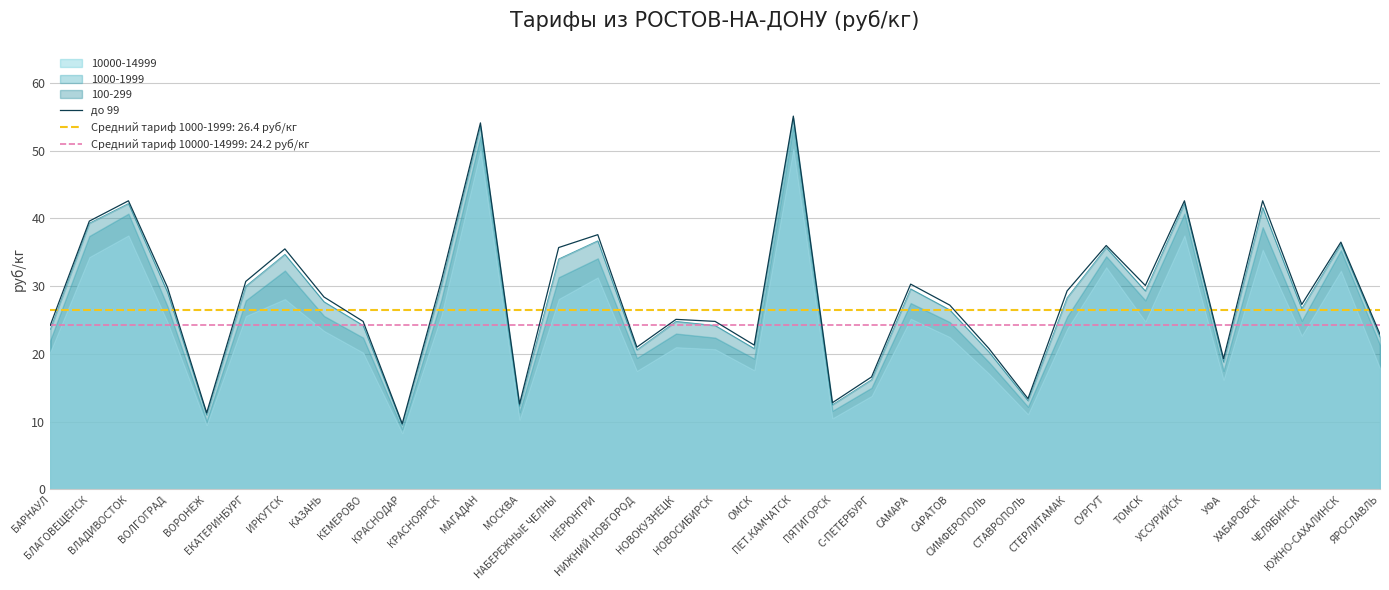

How many lines are shown in the chart?

1